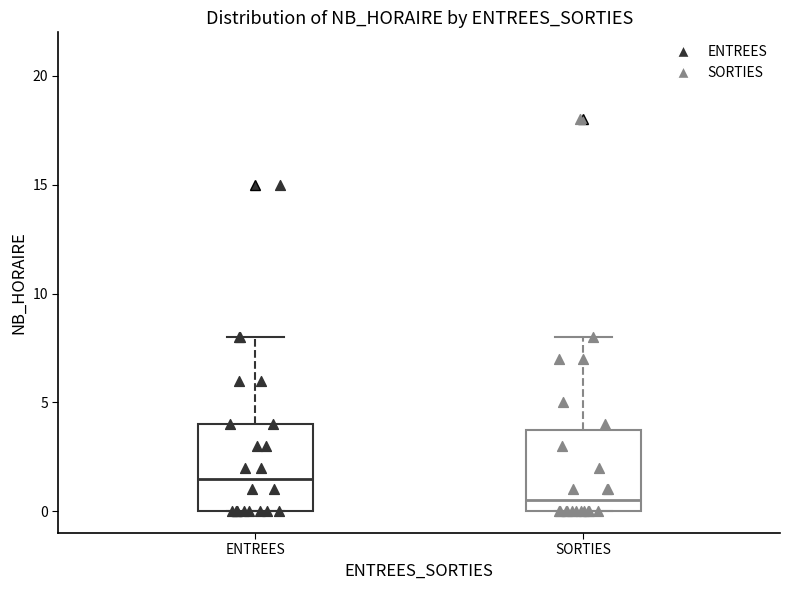

Reading left to right, transcribe this box plot: for each box, give where its median line is, the range the box spans, and where its two whiskers end, as read against the y-axis. The values are not printed on the chart, so give them approximately, as read against the axis.

ENTREES: median 1.5, box 0.0 to 4.0, whiskers 0.0 to 8.0
SORTIES: median 0.5, box 0.0 to 4.0, whiskers 0.0 to 8.0